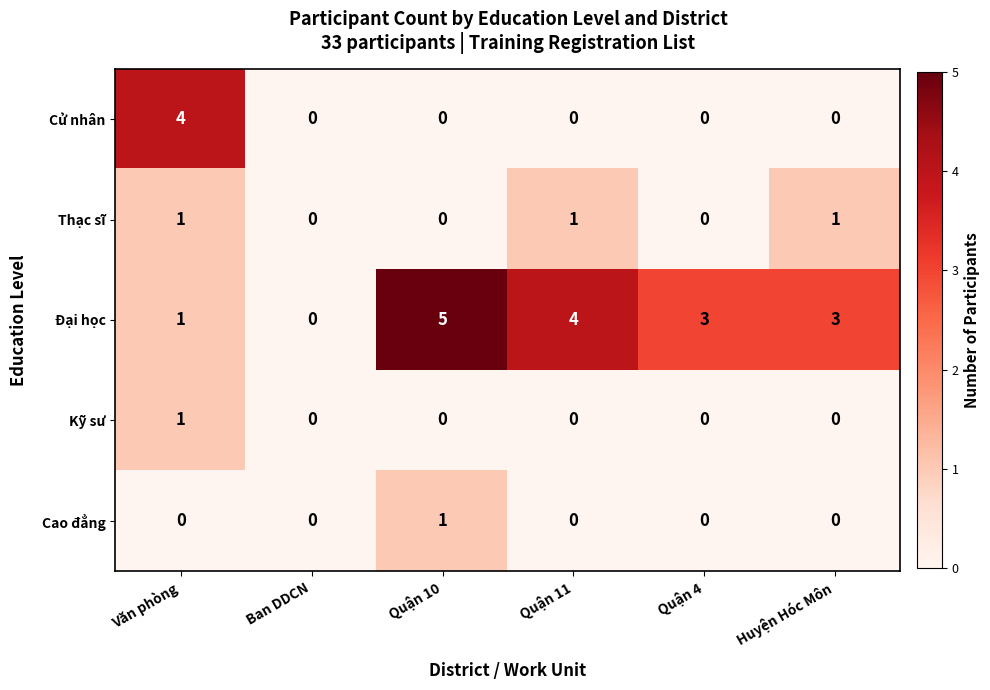

Which series has the largest total across all categories?

Đại học